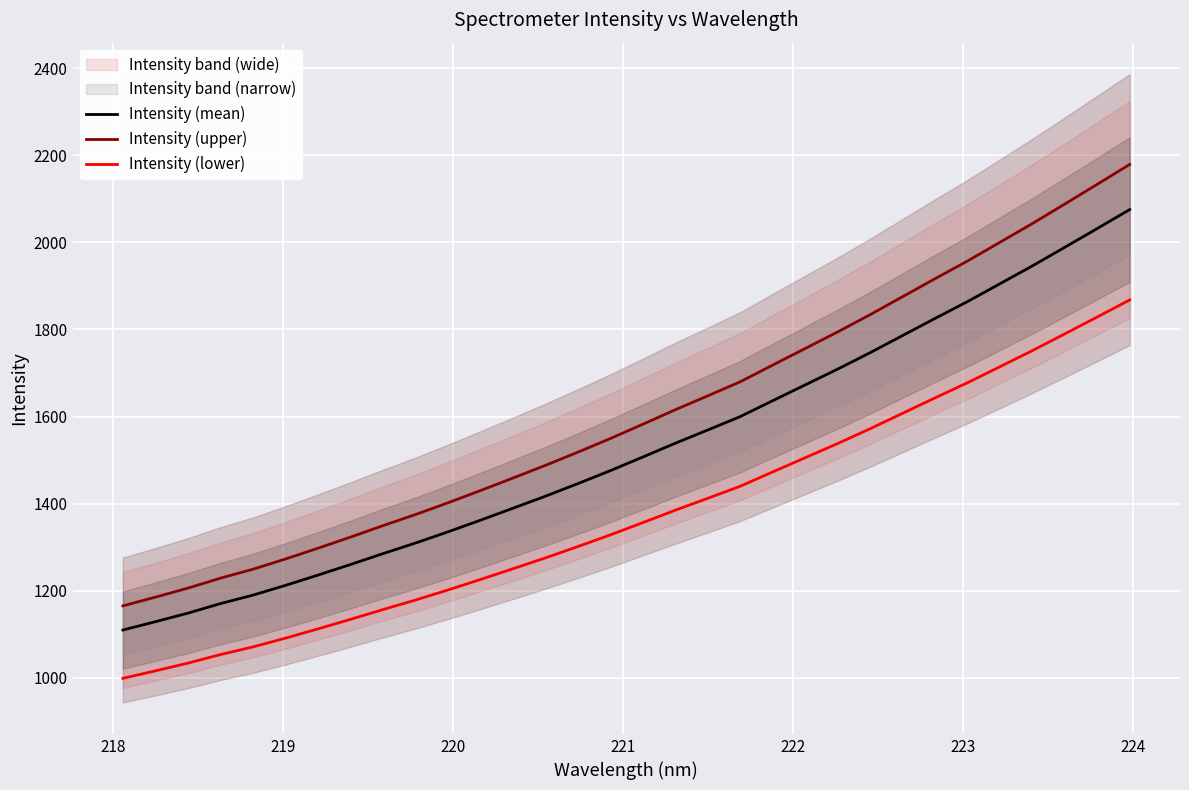

True or false: Intensity (lower) and Intensity (mean) cross at least once.

False